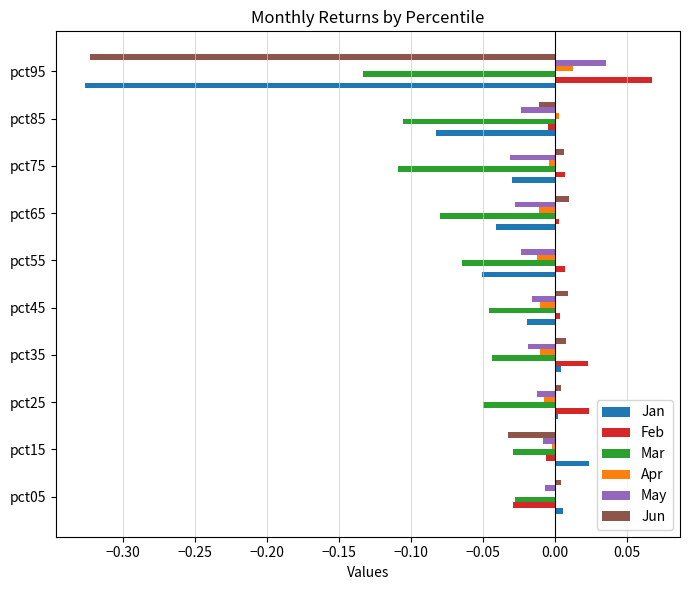

Is it true that Jun equals 0.0 at pct75?

True